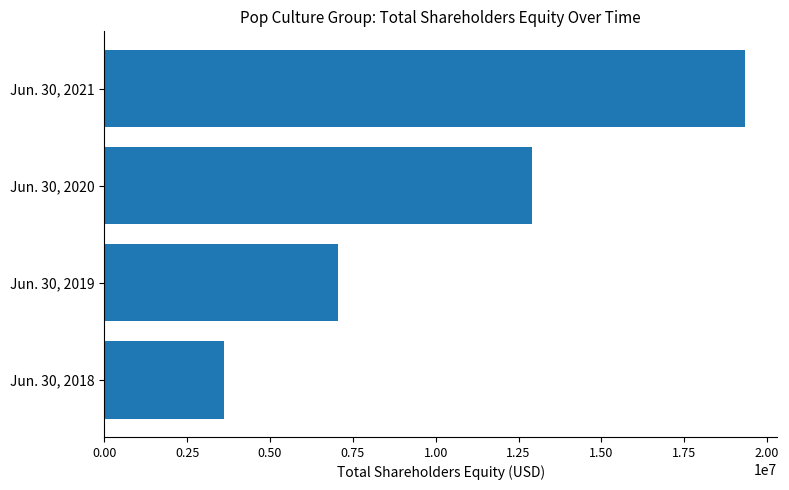

Rank the categories by value from lowest to highest.

Jun. 30, 2018, Jun. 30, 2019, Jun. 30, 2020, Jun. 30, 2021